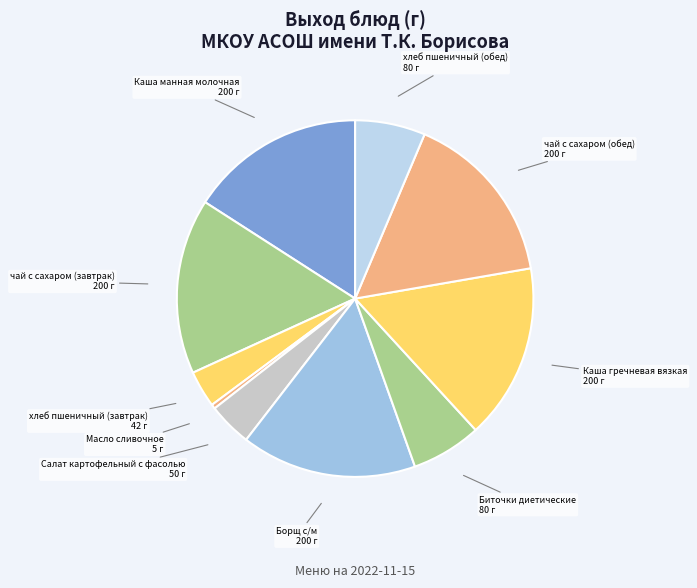

How many slices are in this pie chart?

10